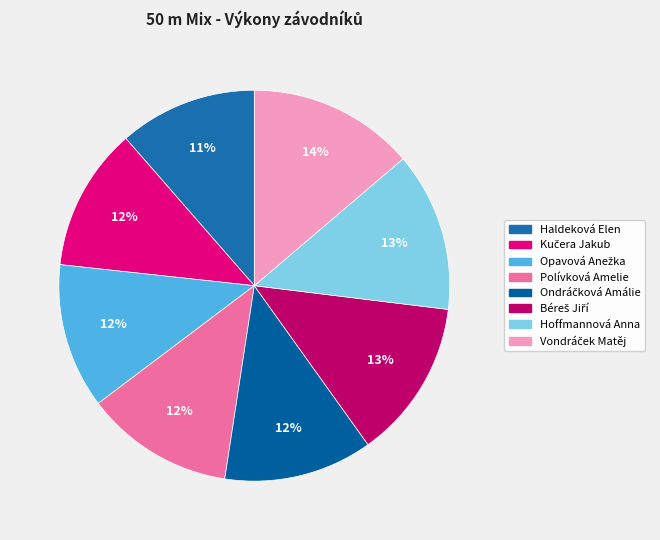

The Haldeková Elen slice represents 11% of the pie. True or false?

True